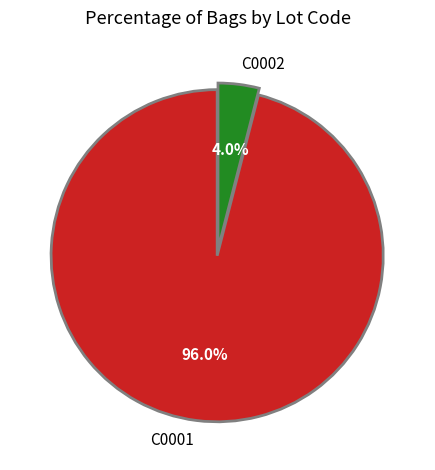

Combined, what portion of the pie is C0001 and C0002?

100.0%